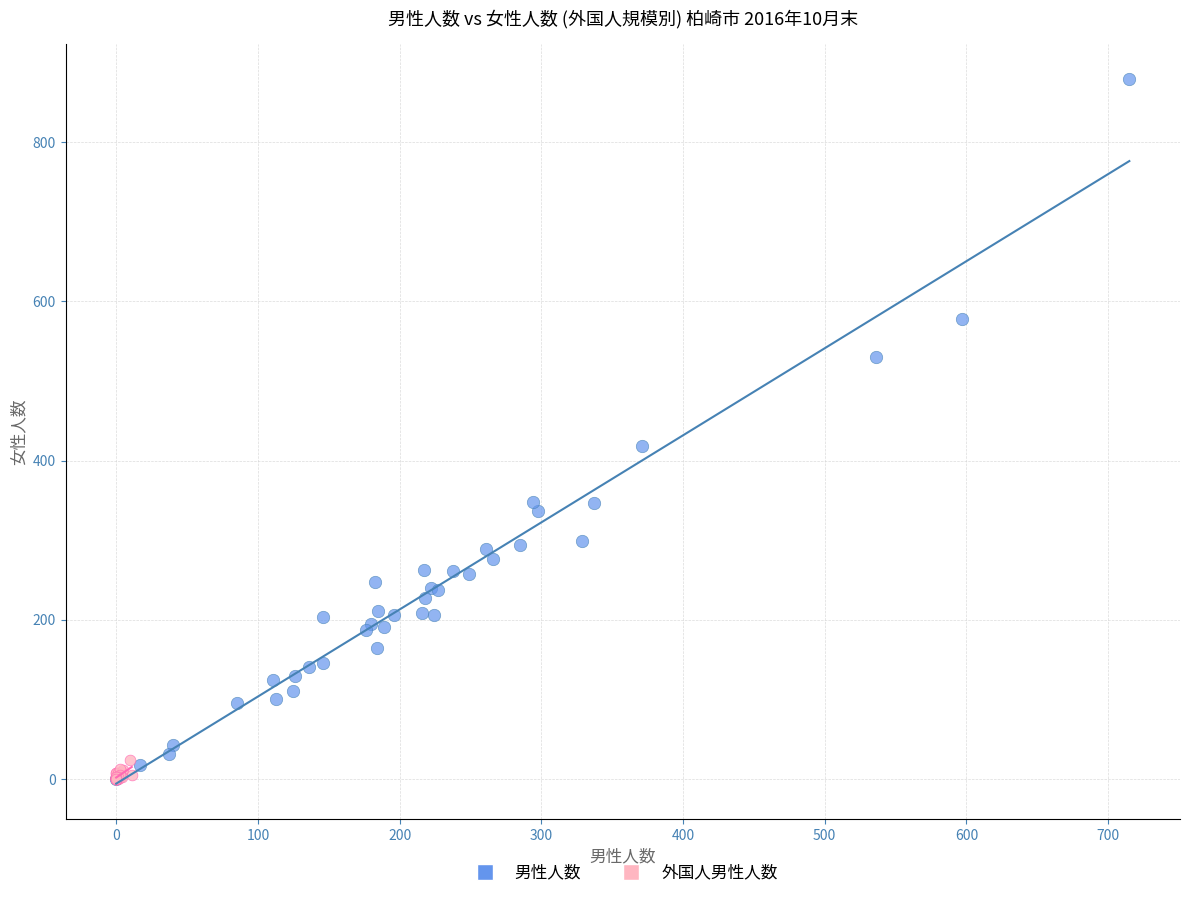

Which series reaches the maximum Y coordinate?

男性人数